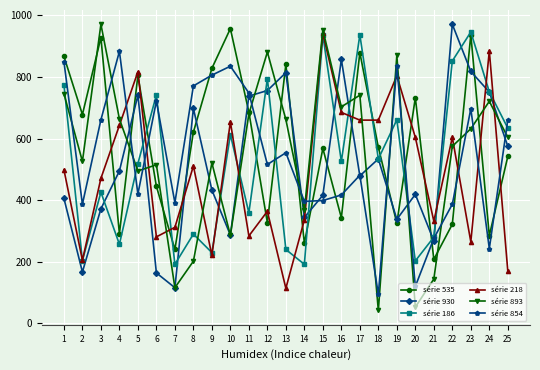

What is the sum of the série 535 values at 3 and 17?

1807